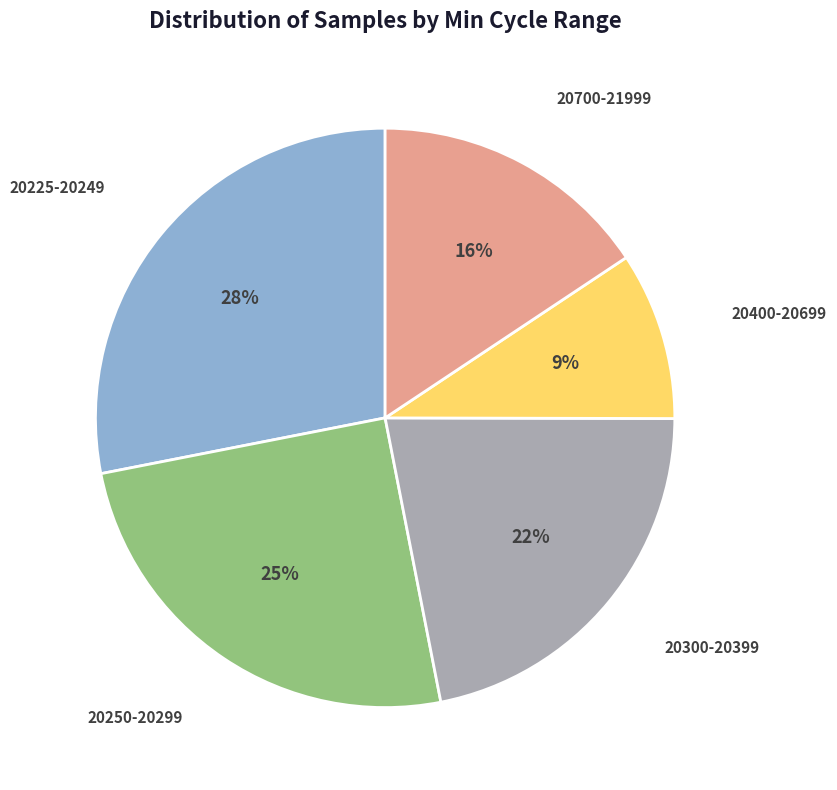

To the nearest percent, what is the average slice percentage?

20%